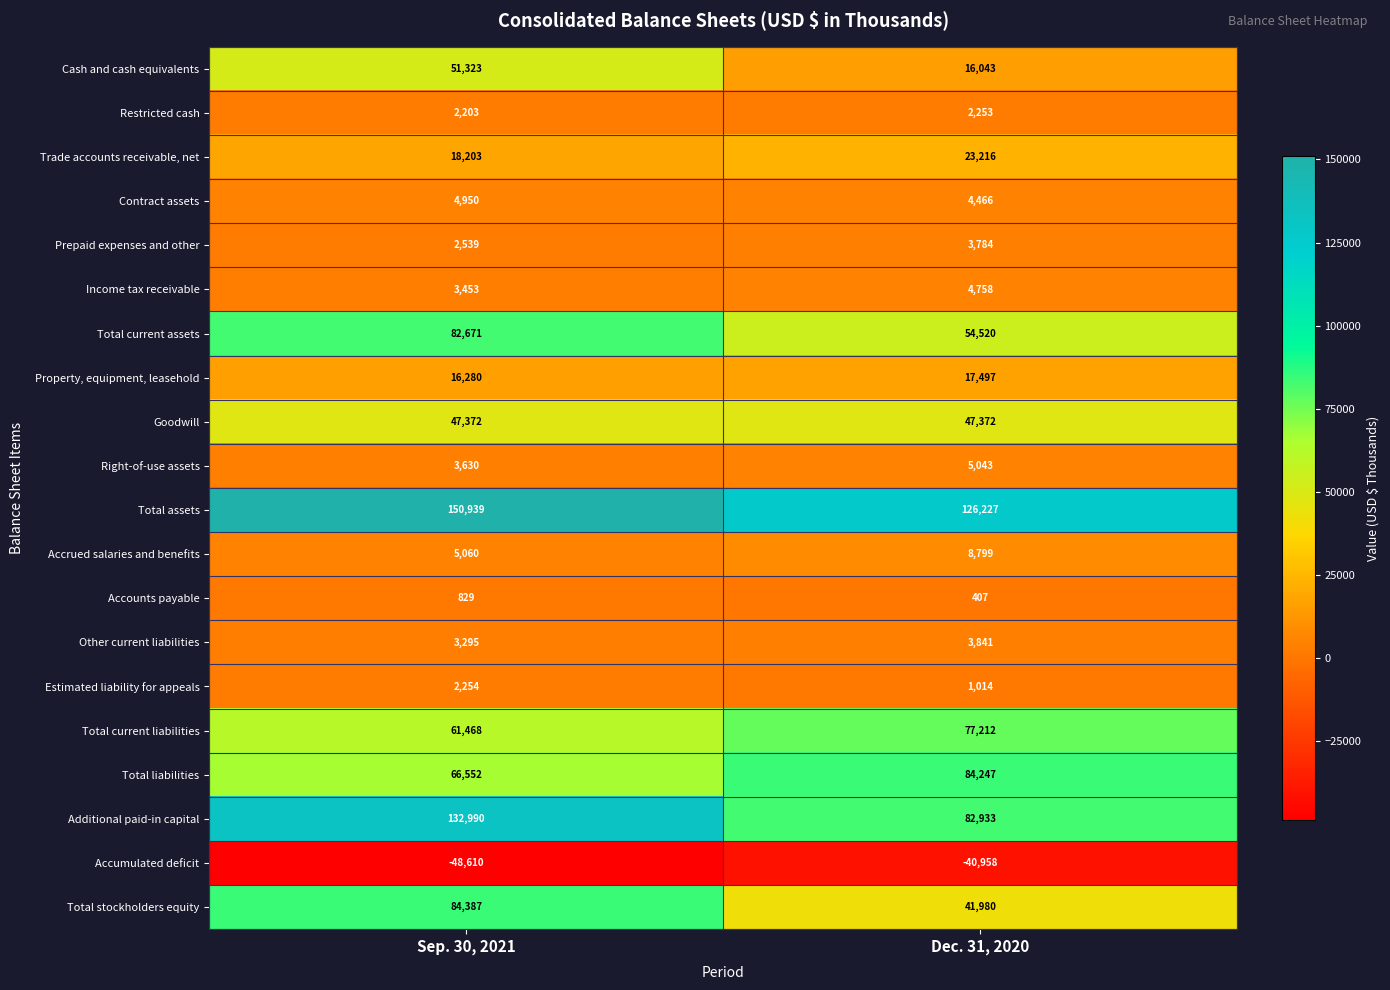

Which category has the lowest value across all series?

Sep. 30, 2021